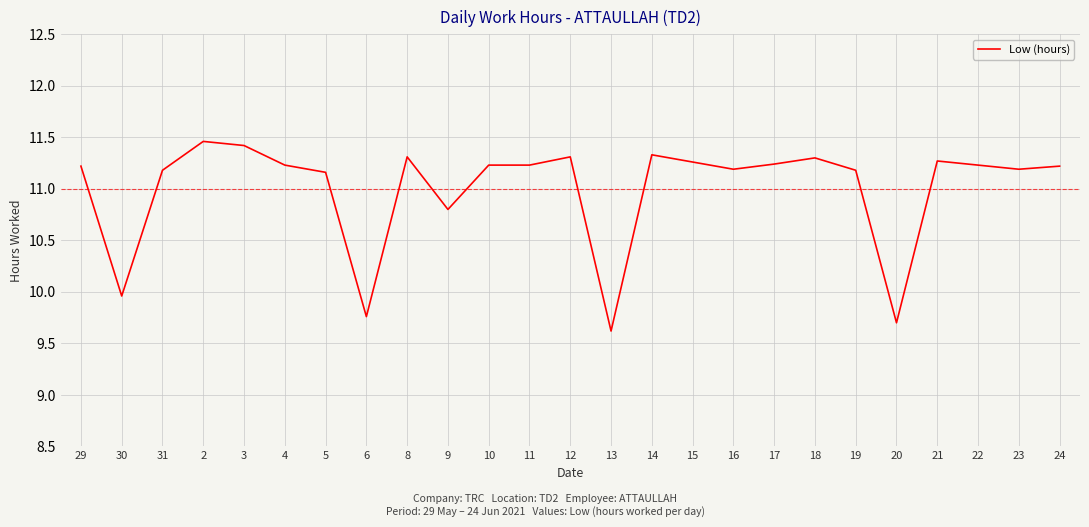

What is the difference between the maximum and minimum values?

1.8